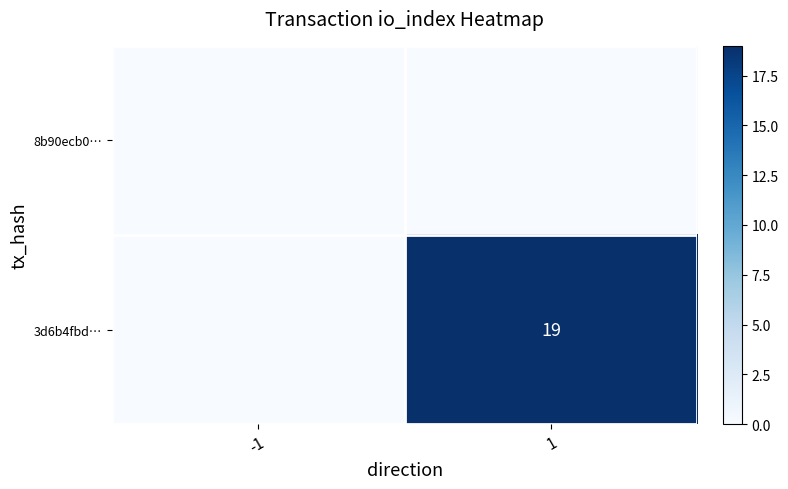

The value of 3d6b4fbd… at 1 is 19. True or false?

True